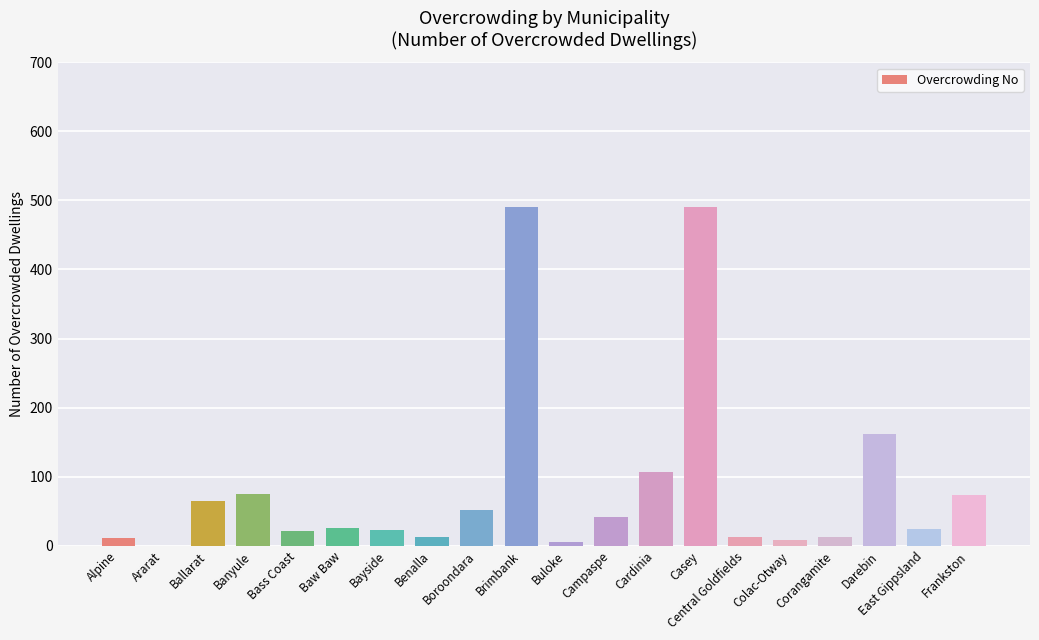

What is the greatest value displayed?

491